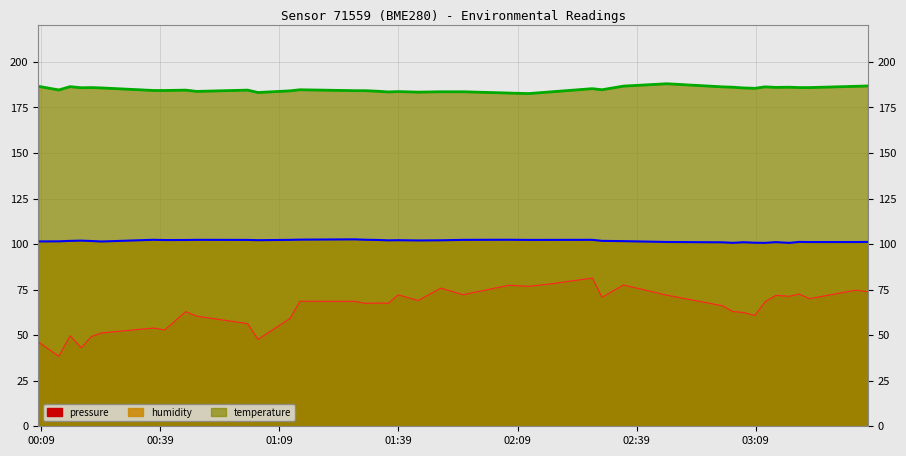

Which label corresponds to the smallest value in the chart?

2022-09-04T00:13:24